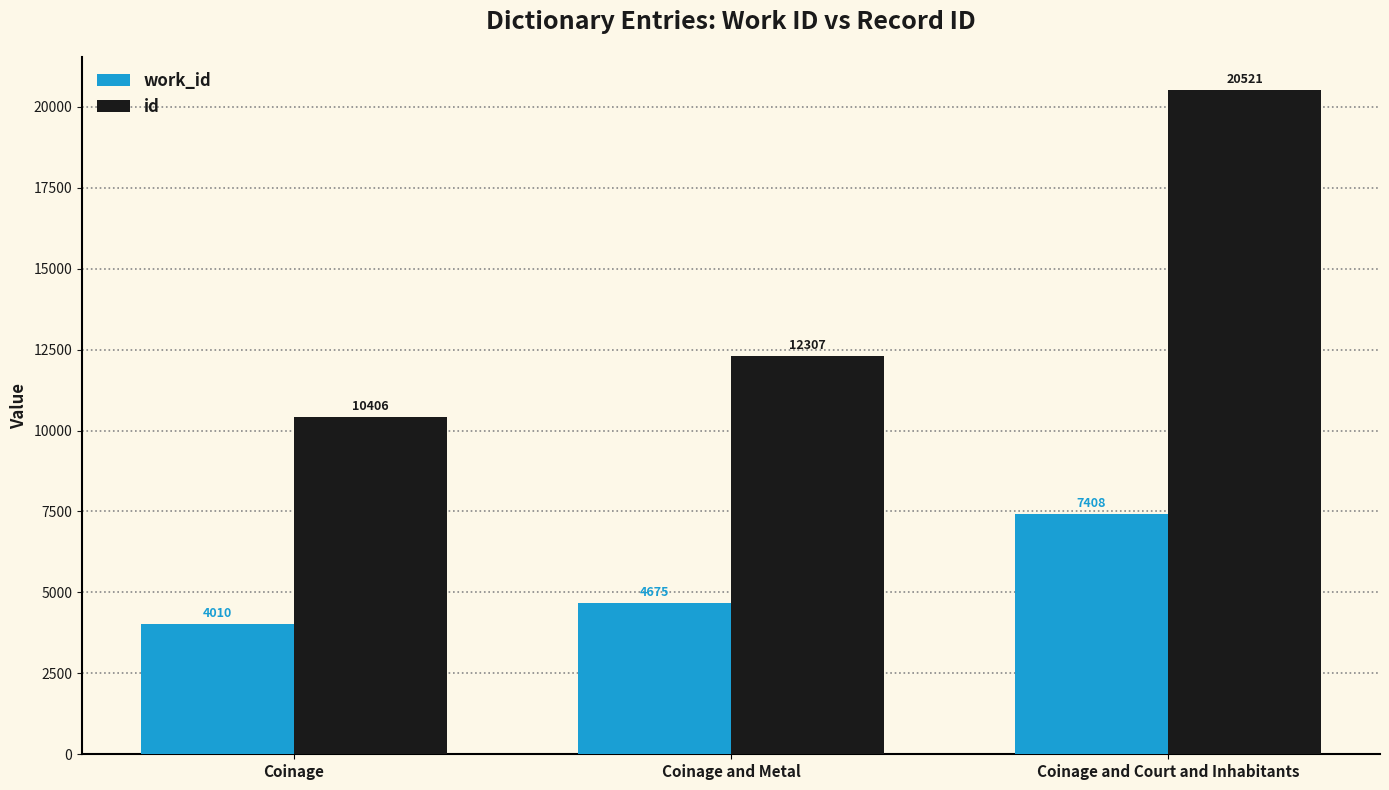

At how many categories does at least one series exceed 12295?

2